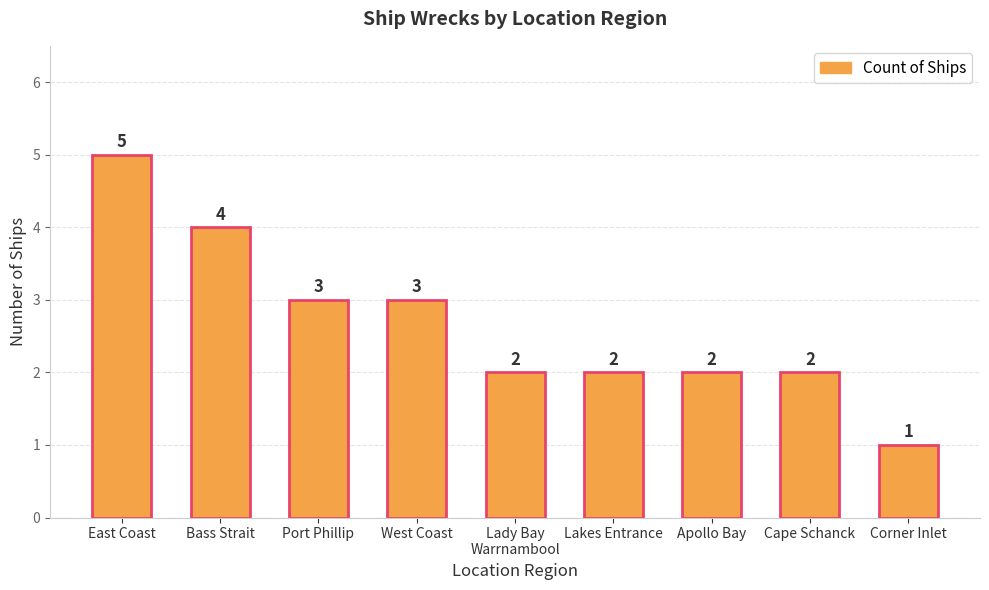

Does the chart contain any negative values?

No